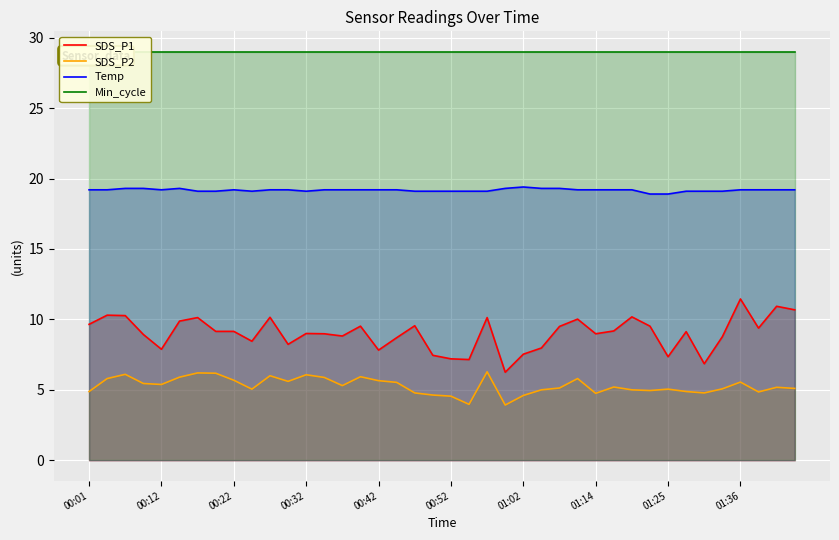

What is the difference between the maximum and second lowest values in the Temp series?

0.5